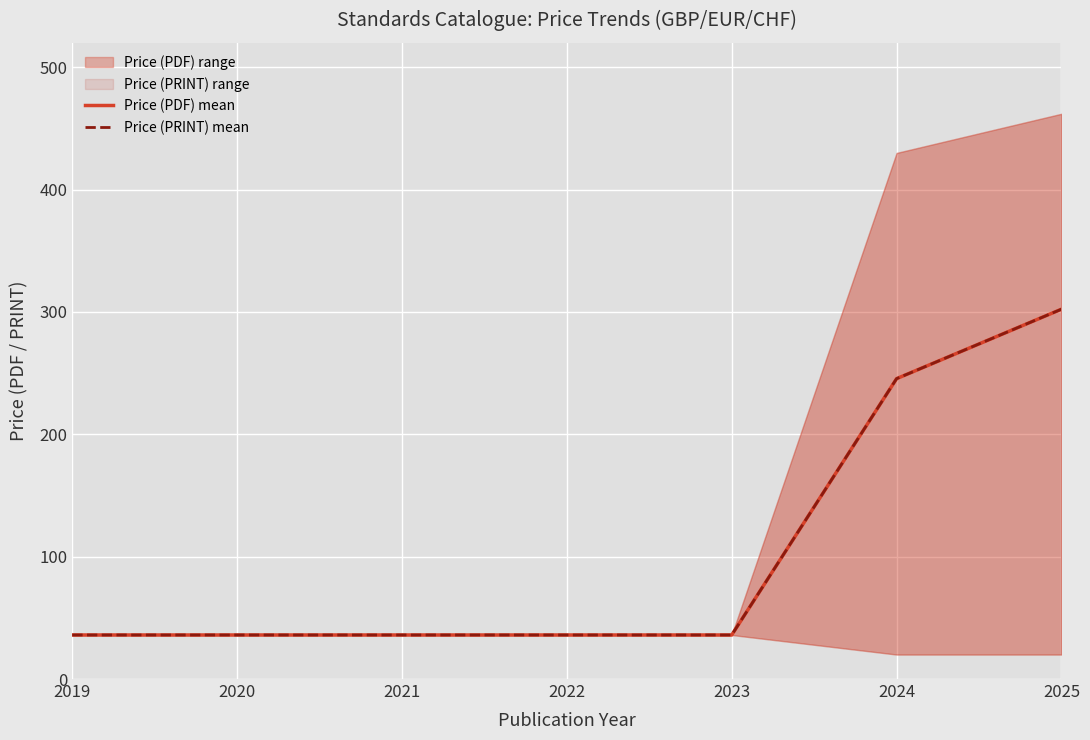

Rank the series at 2022 from highest to lowest value.

Price (PDF) mean, Price (PRINT) mean